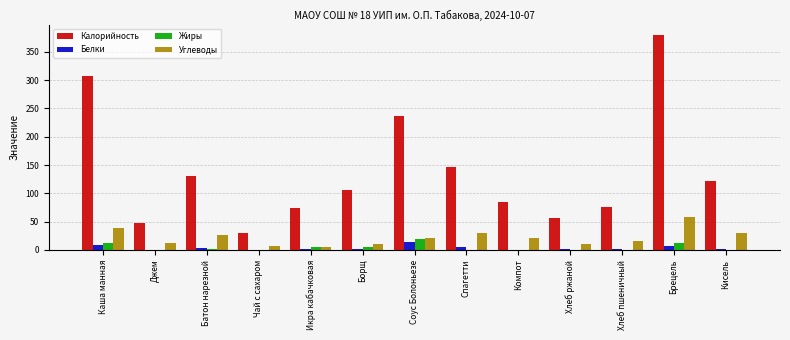

At which label does Калорийность reach its peak?

Брецель